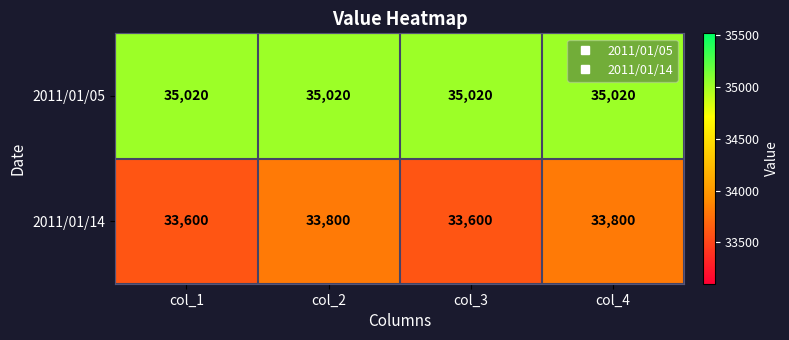

What value does the 2011/01/14 series have at col_3, to the nearest 50?

33600